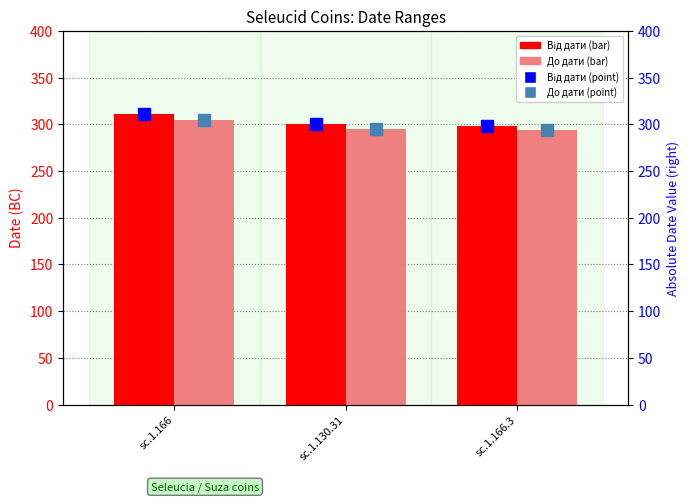

The Від дати series shows 311 at sc.1.166. True or false?

True